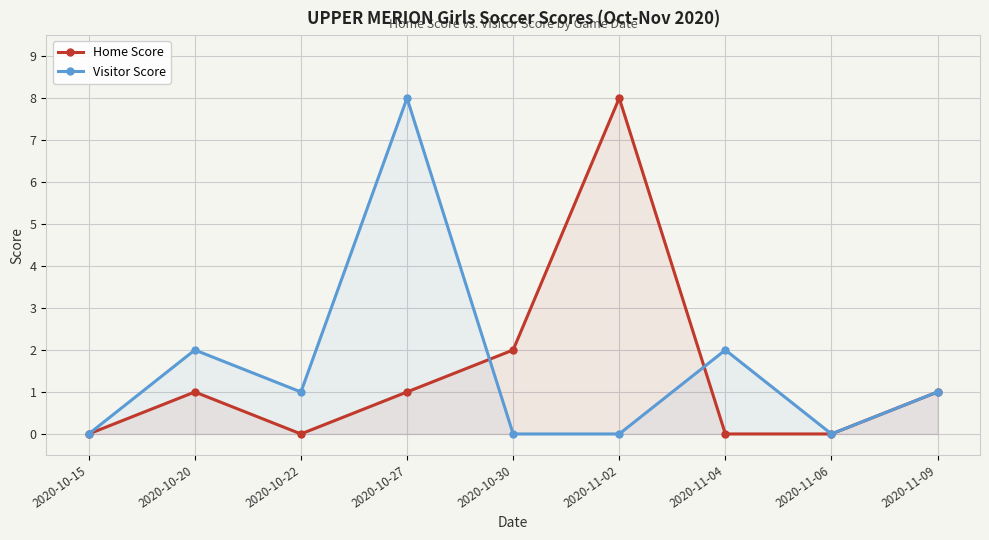

The value of Visitor Score at 2020-10-20 is 3. True or false?

False